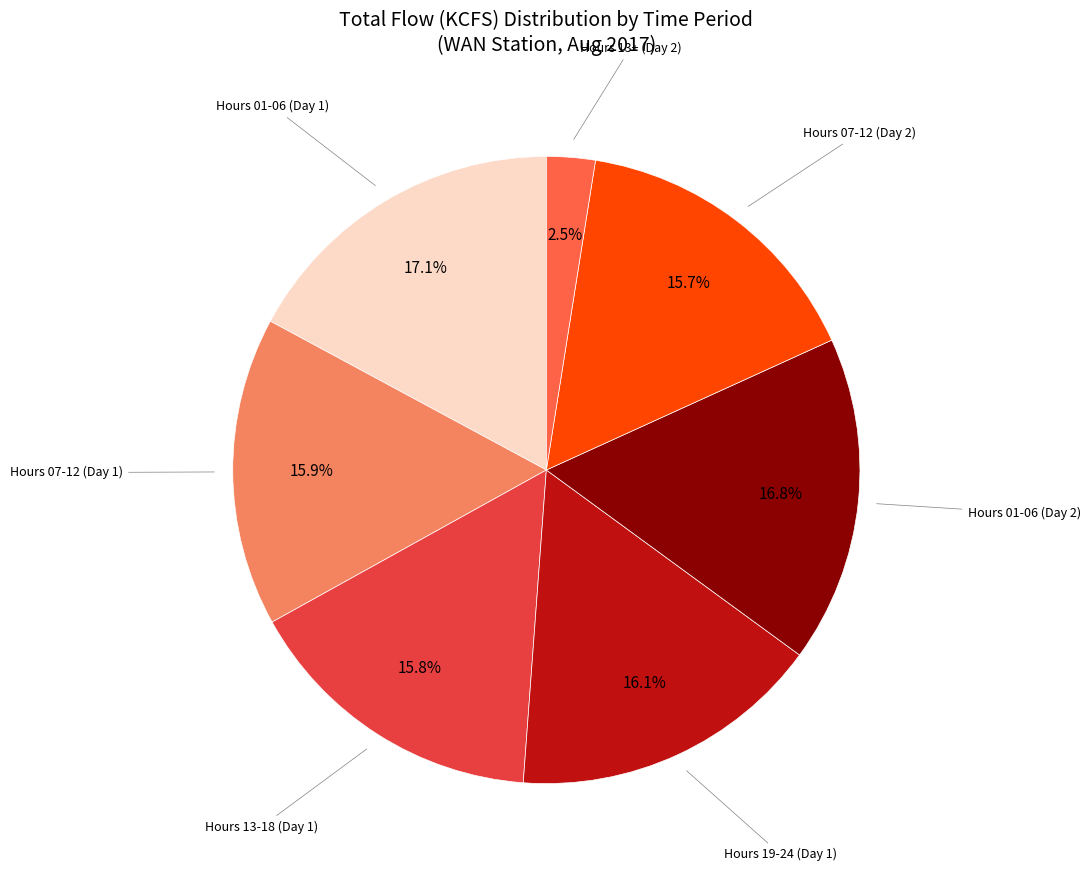

Is there a majority slice in this chart?

No